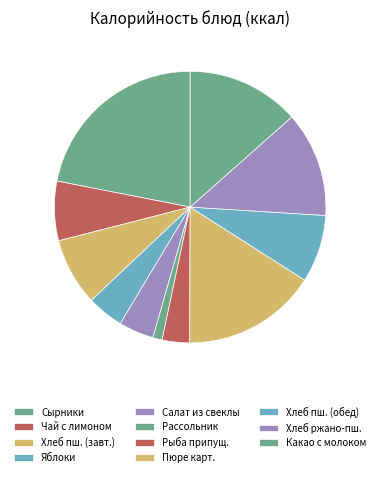

How many slices are in this pie chart?

11